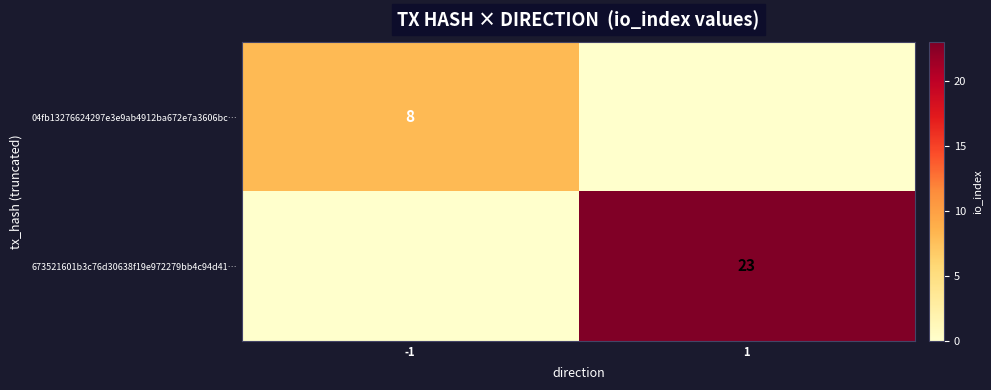

True or false: 04fb13276624297e3e9ab4912ba672e7a3606bc… has a value of 11 at -1.

False